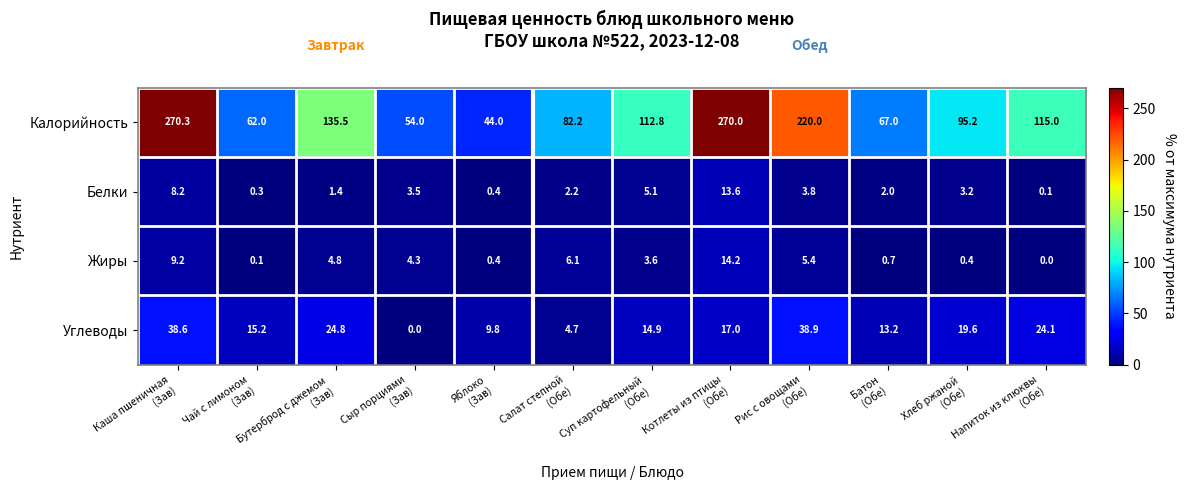

Which label corresponds to the largest value in the chart?

Каша пшеничная
(Зав)